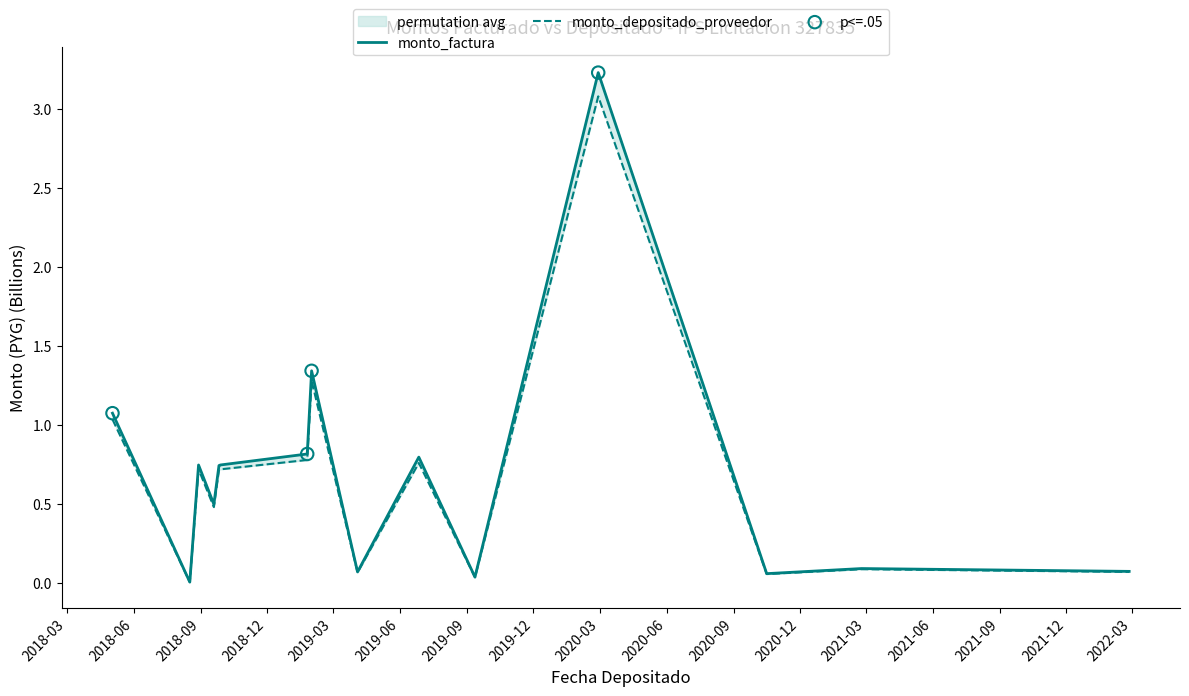

Is the value of monto_depositado_proveedor at 2019-04-04 greater than the value of monto_factura at 2018-09-28?

No